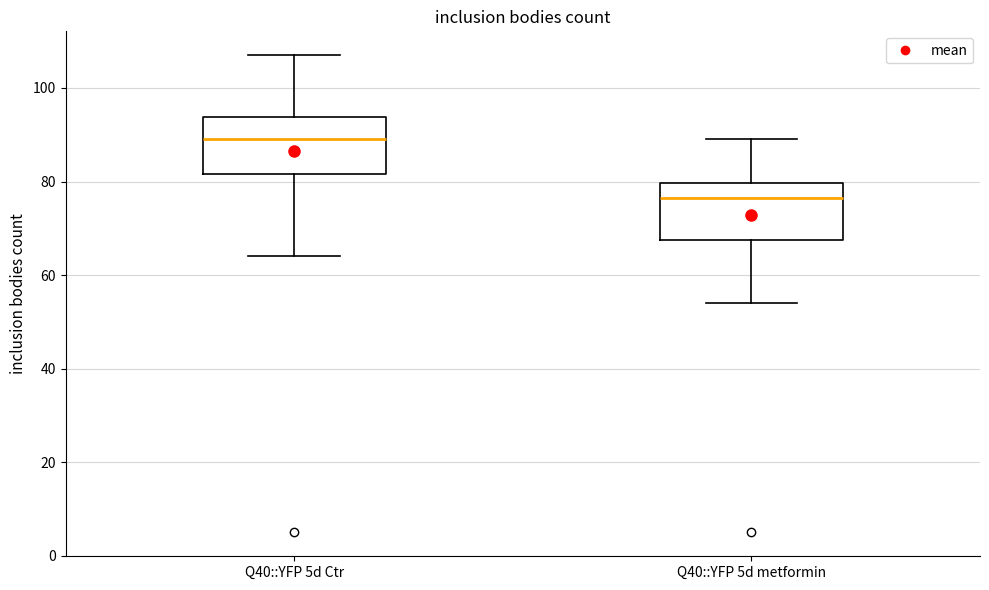

Which box's median line is the lowest?

Q40::YFP 5d metformin